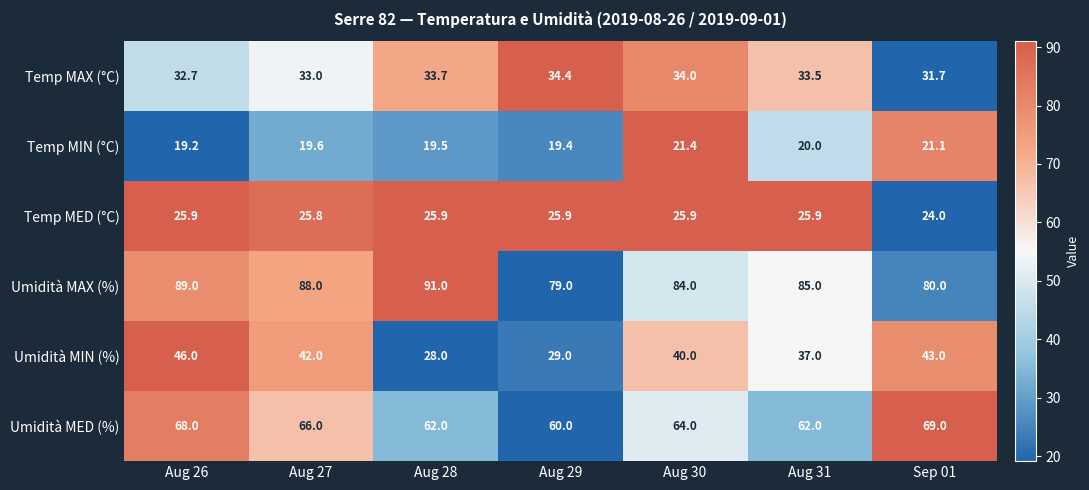

How many values in the Umidità MIN (%) series are below 40?

3